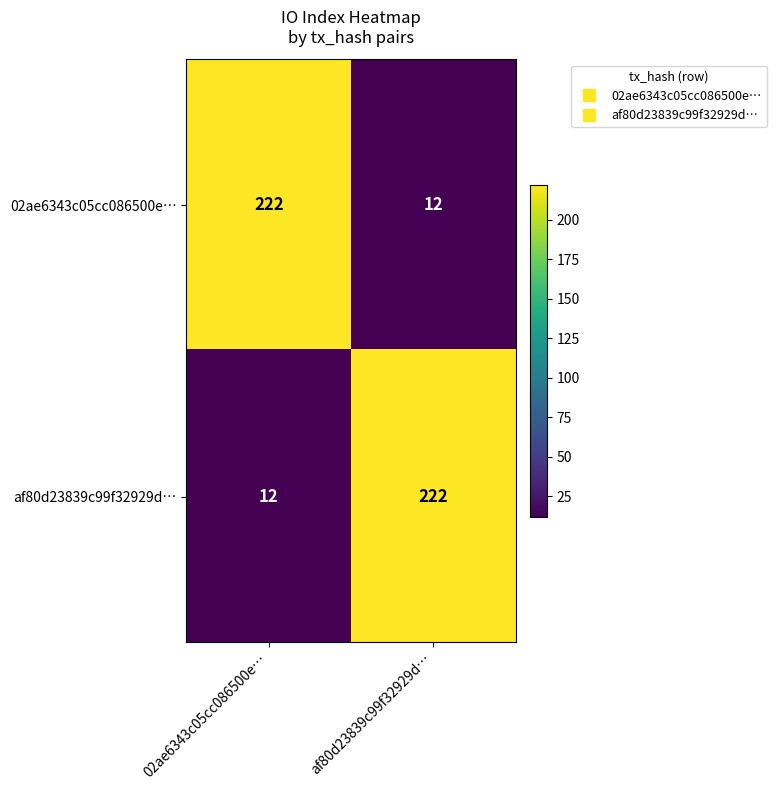

How many categories are shown in the chart?

2